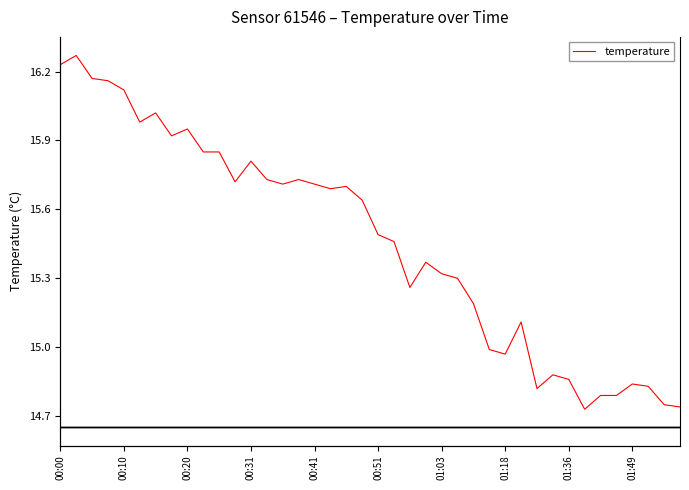

The value at 01:49 is 14.8. True or false?

True